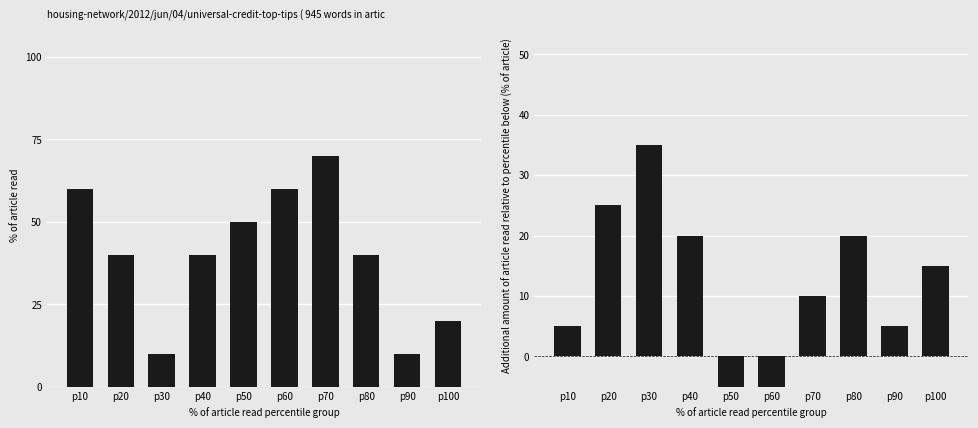

Read the col_5 - col_4 (scaled) value at p30, to the nearest 10.

40